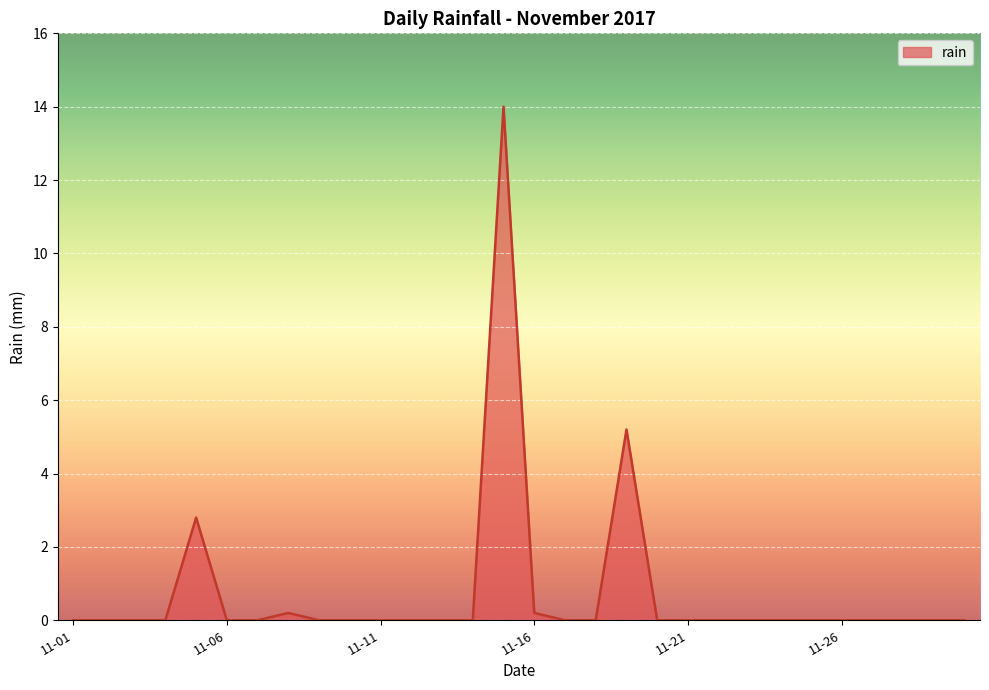

What is the difference between the maximum and minimum values?

14.0